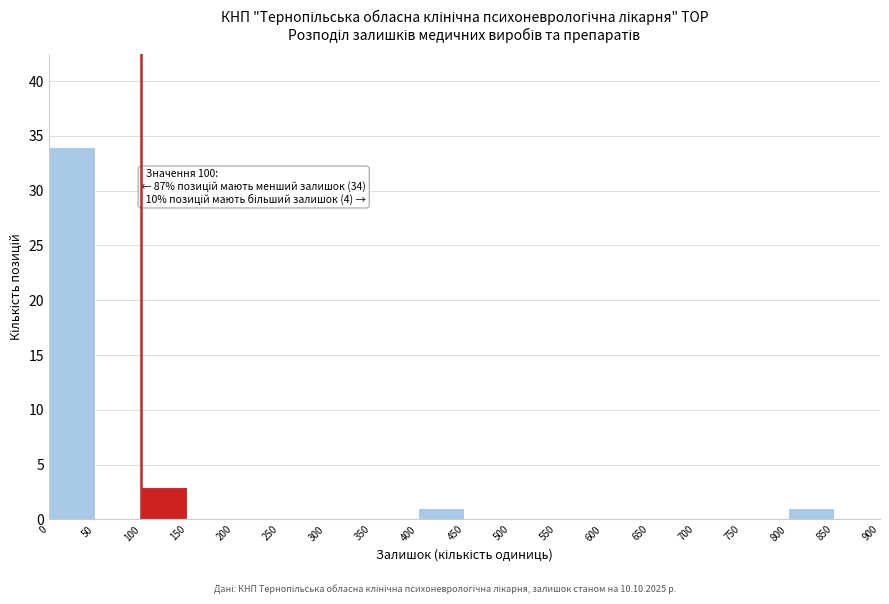

Which range on the x-axis has the tallest bar?

0 to 50